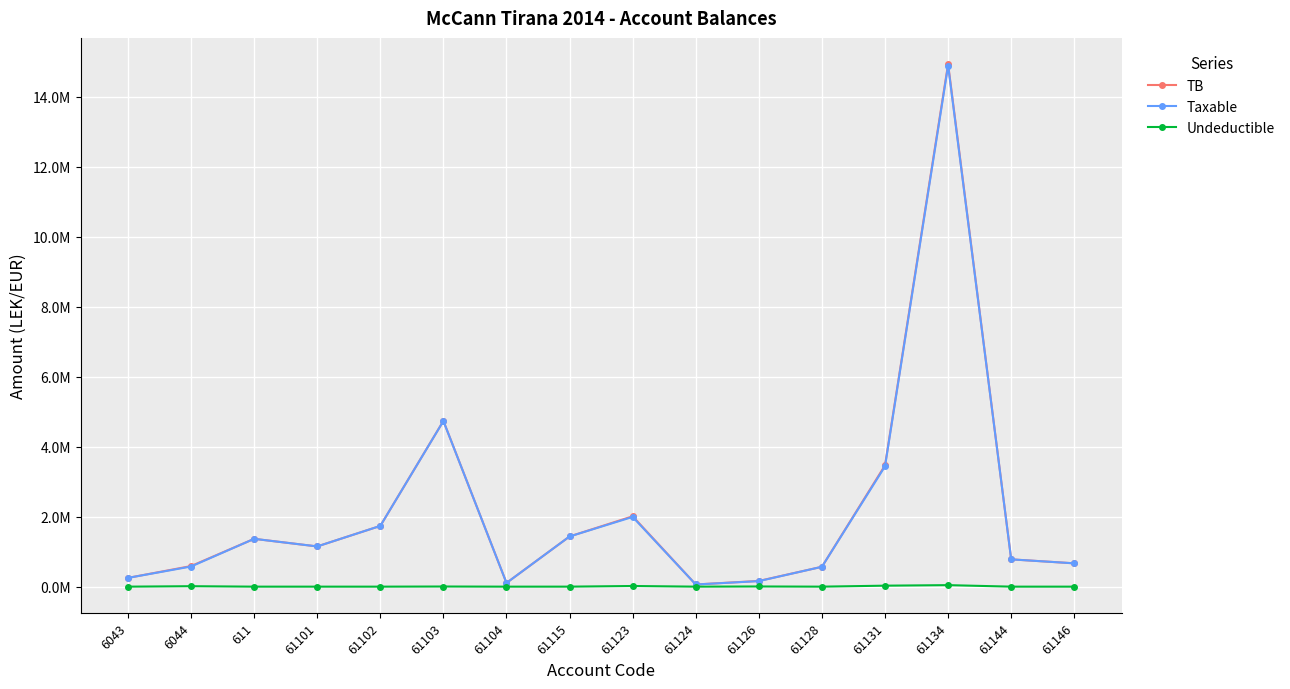

Reading right to left, list all the values displayed in this chart.

TB: 61146=666085.5	61144=779642.1	61134=14931158.8	61131=3465988.5	61128=567460.5	61126=163090.0	61124=61813.2	61123=2010362.2	61115=1434003.2	61104=105900.0	61103=4735066.9	61102=1735151.5	61101=1149043.7	611=1366068.5	6044=588118.9	6043=250227.1
Taxable: 61146=666085.5	61144=779642.1	61134=14887859.8	61131=3437988.5	61128=567460.5	61126=157990.0	61124=61813.2	61123=1991862.2	61115=1433753.2	61104=105900.0	61103=4731146.9	61102=1735151.5	61101=1149043.7	611=1366068.5	6044=575296.9	6043=250227.1
Undeductible: 61146=0.0	61144=0.0	61134=43299.0	61131=28000.0	61128=0.0	61126=5100.0	61124=0.0	61123=18500.0	61115=250.0	61104=0.0	61103=3920.0	61102=0.0	61101=0.0	611=0.0	6044=12822.0	6043=0.0